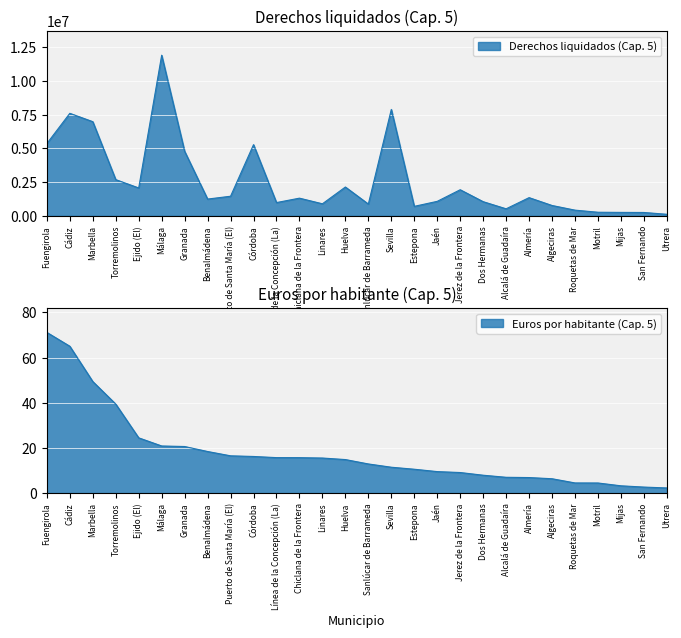

List the labels in order of Derechos liquidados (Cap. 5) value, largest first.

Málaga, Sevilla, Cádiz, Marbella, Fuengirola, Córdoba, Granada, Torremolinos, Huelva, Ejido (El), Jerez de la Frontera, Puerto de Santa María (El), Almería, Chiclana de la Frontera, Benalmádena, Jaén, Dos Hermanas, Línea de la Concepción (La), Linares, Sanlúcar de Barrameda, Algeciras, Estepona, Alcalá de Guadaíra, Roquetas de Mar, Motril, Mijas, San Fernando, Utrera